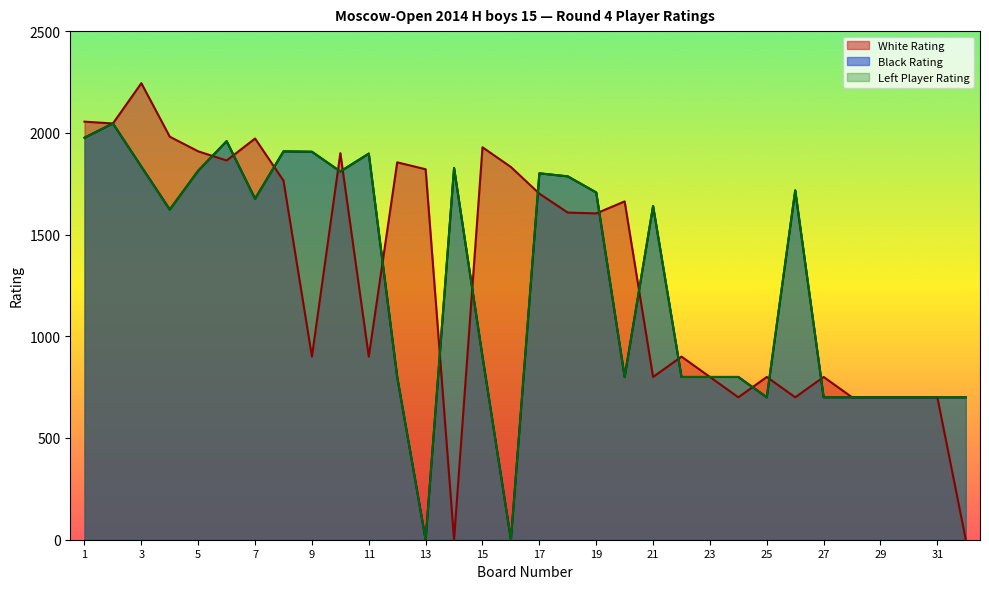

At how many categories does at least one series exceed 706?

27